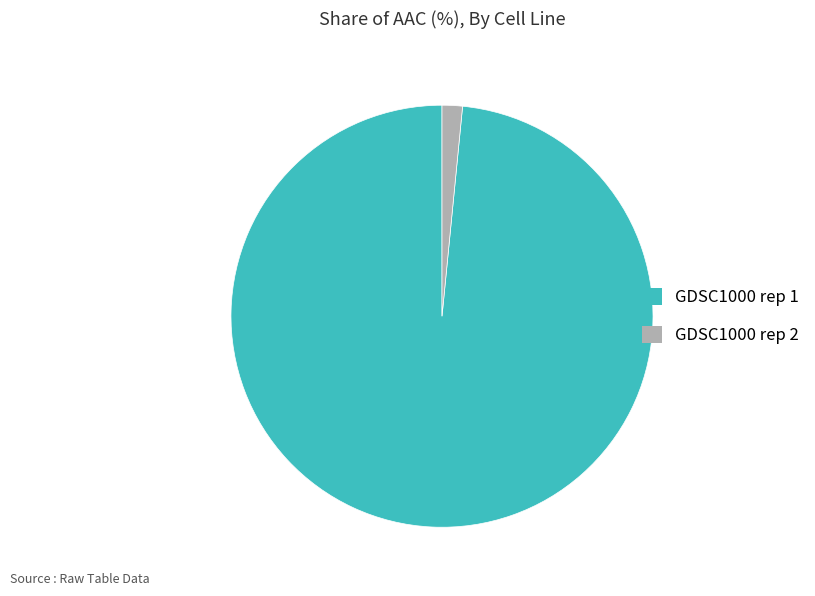

Rank the categories by value from highest to lowest.

GDSC1000 rep 1, GDSC1000 rep 2